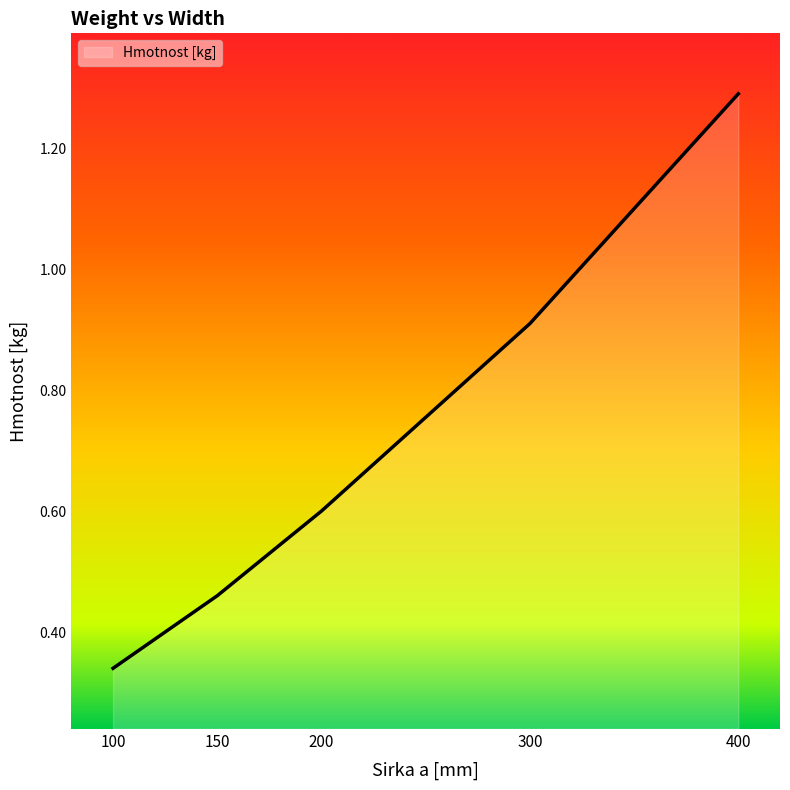

The chart shows a value of 2.0 at 400. True or false?

False